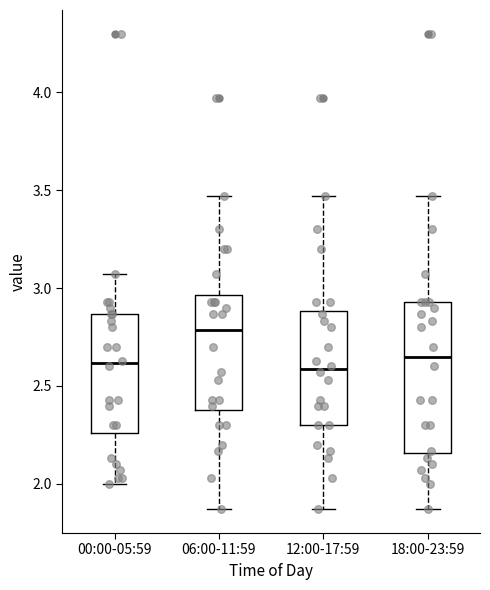

Which box is the tallest, from its lower edge to its upper edge?

18:00-23:59